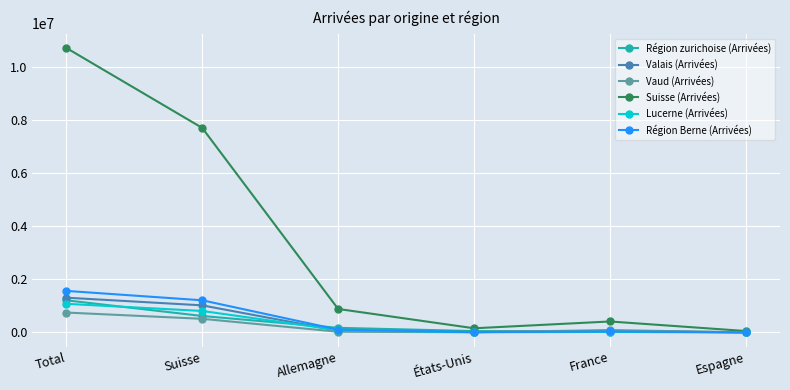

What is the difference between the Valais (Arrivées) values at France and Suisse?

958629